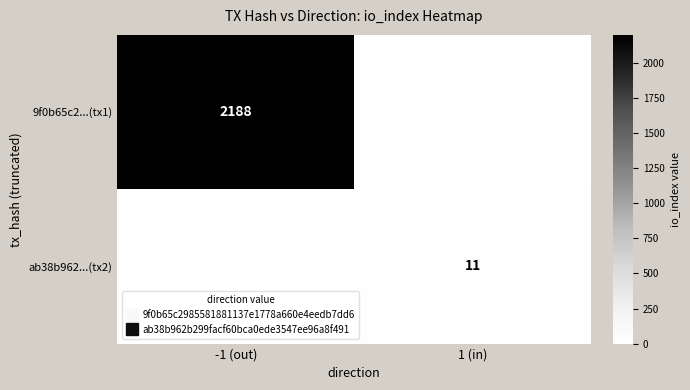

List the series in order of their peak value, highest first.

9f0b65c2...(tx1), ab38b962...(tx2)